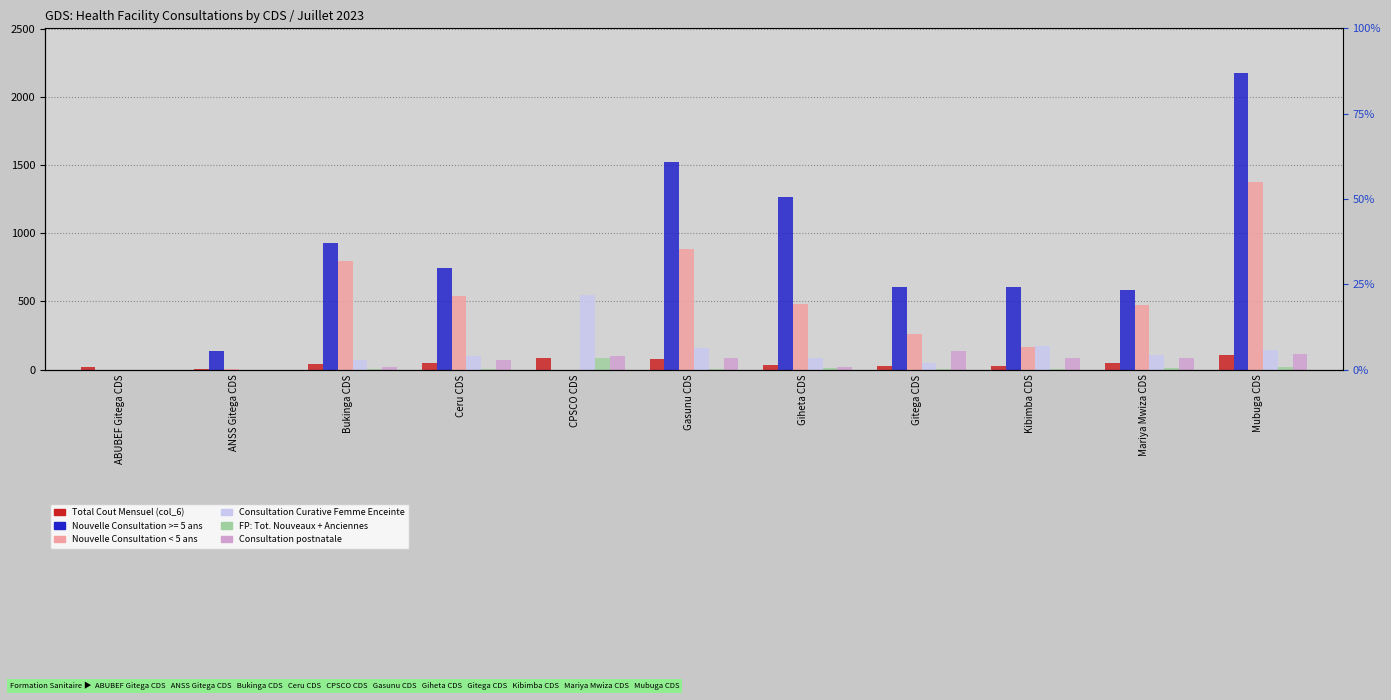

The value of Consultation postnatale at Ceru CDS is 113.4. True or false?

False